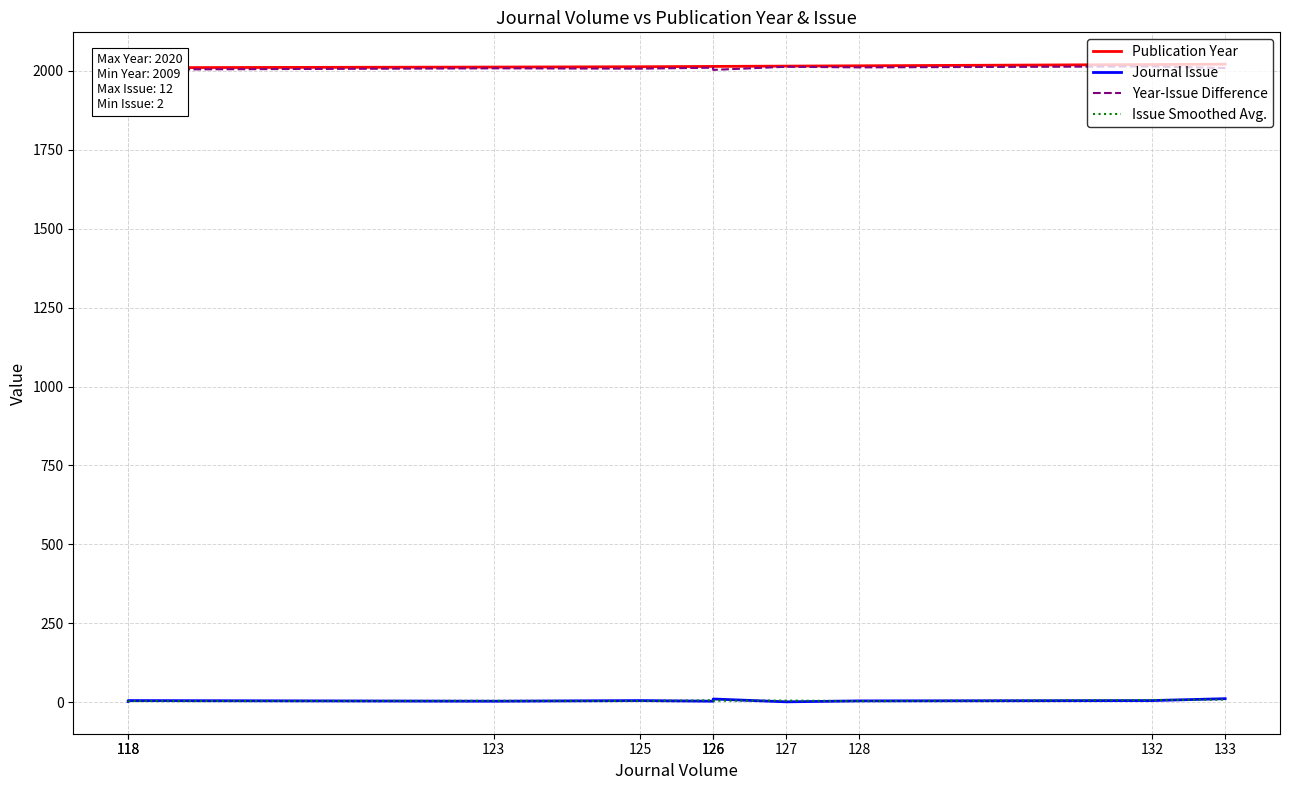

What is the average value of the Year-Issue Difference series?

2007.6